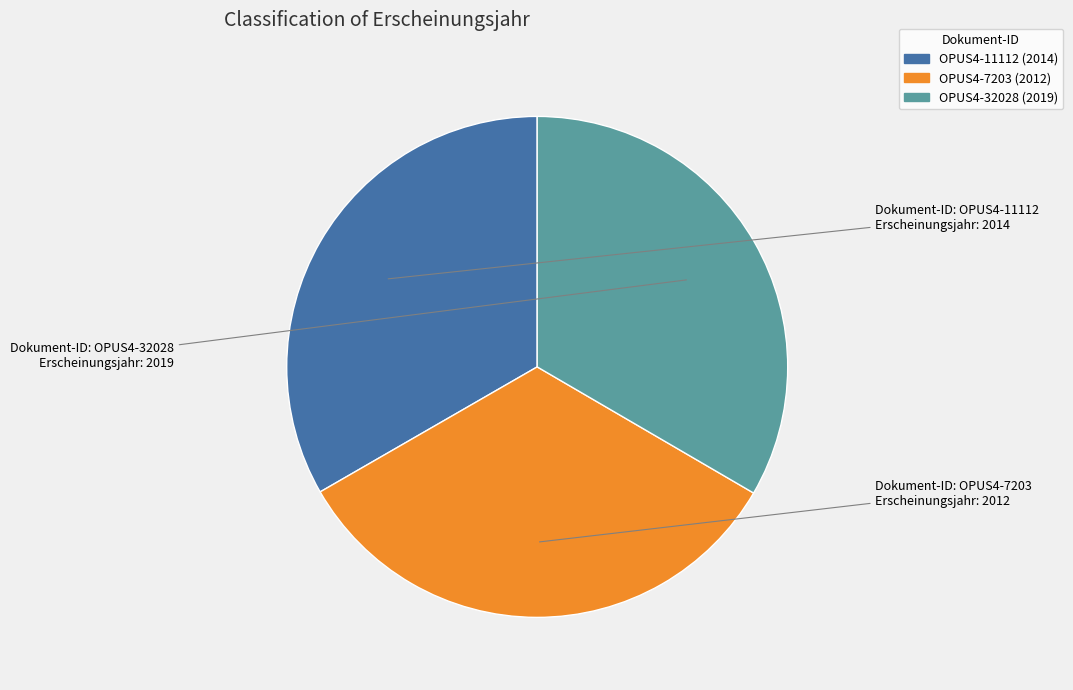

Is the sum of OPUS4-7203 and OPUS4-11112 greater than half?

Yes